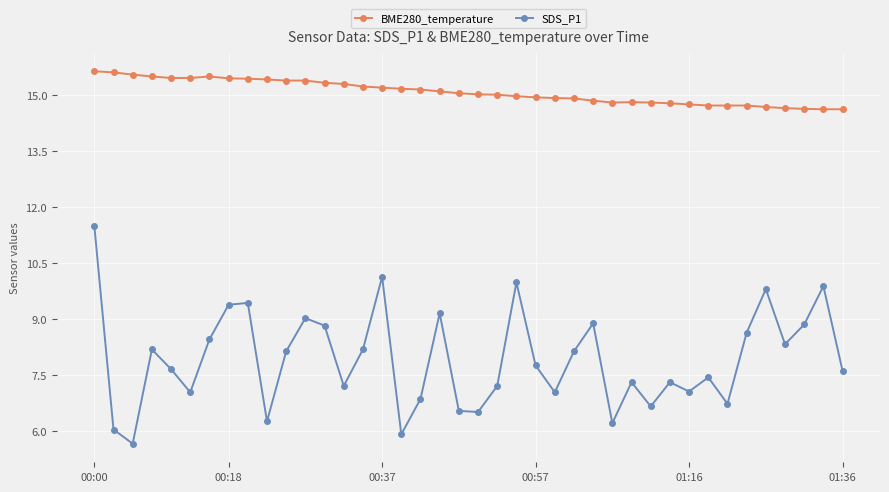

True or false: BME280_temperature has more than 0 interior local peaks.

True